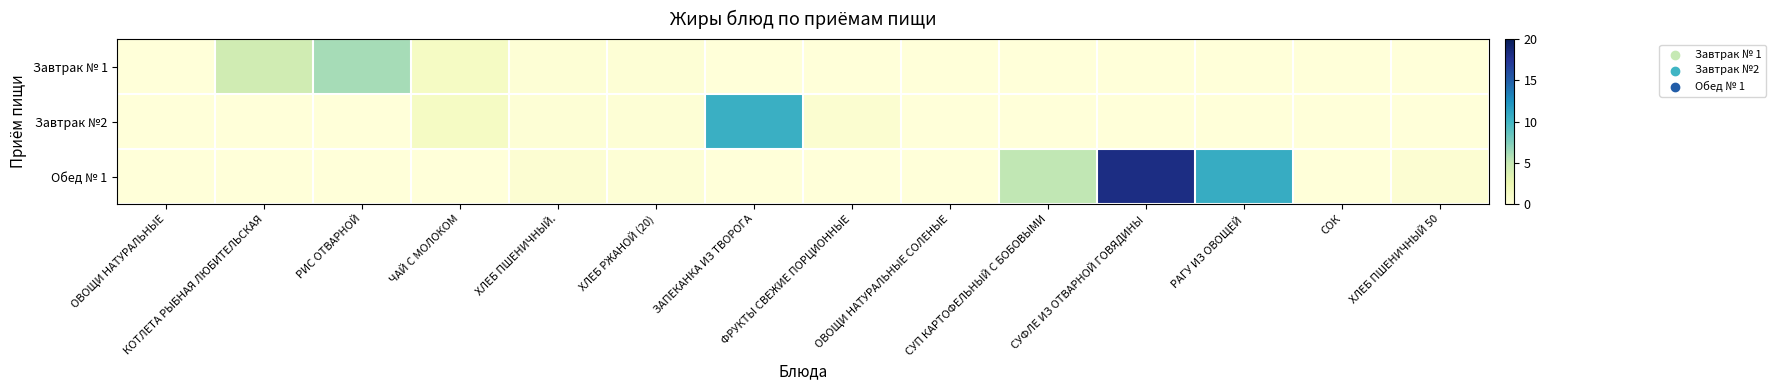

At how many categories does at least one series exceed 2?

6